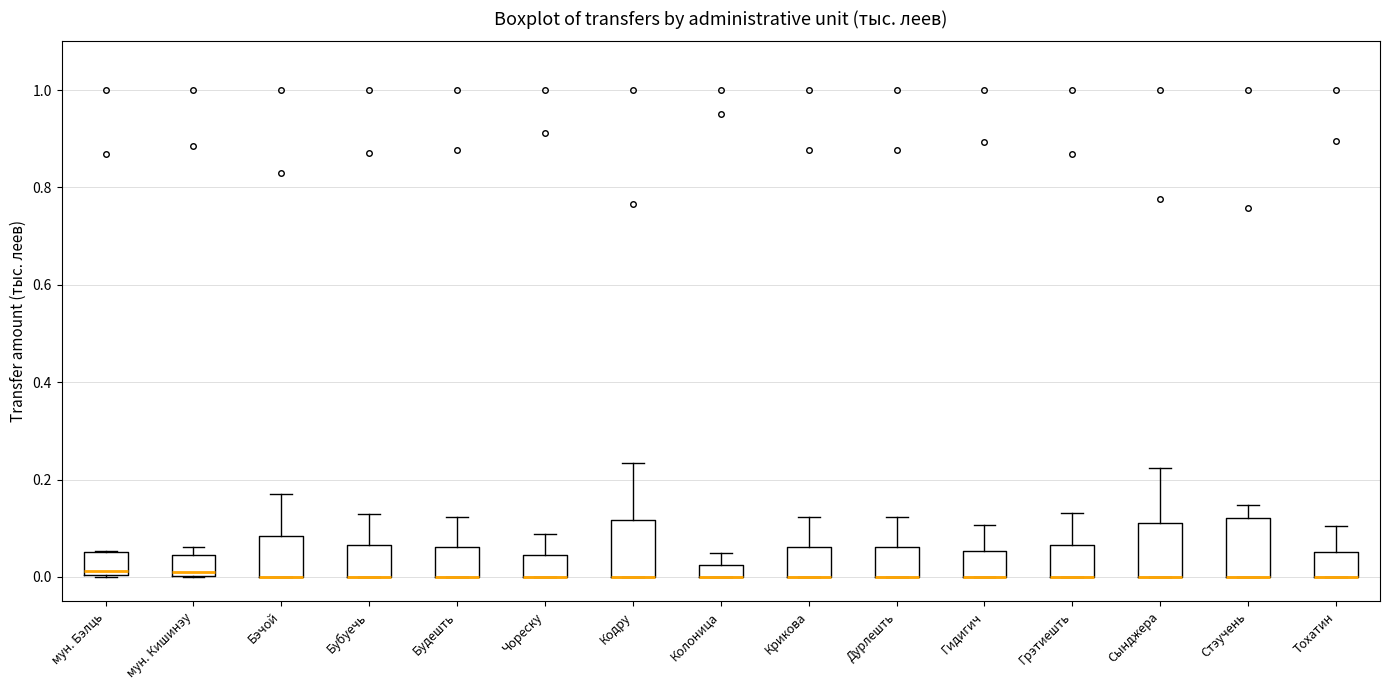

Where is the lower edge of the box for Грэтиешть on the y-axis? The values are not printed on the chart, so give them approximately, as read against the axis.

0.00